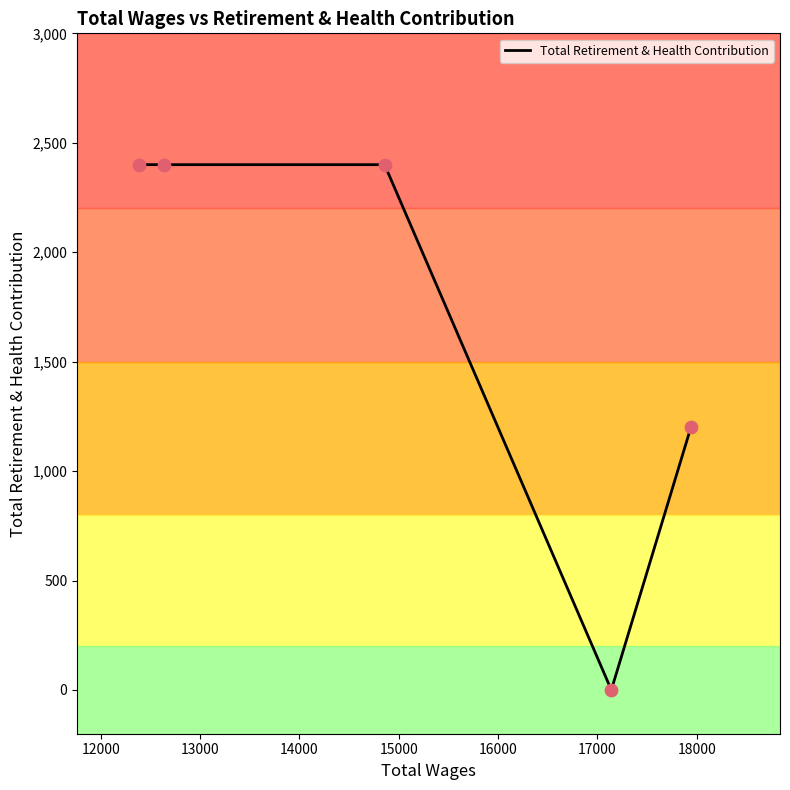

What is the difference between the maximum and second lowest values?

1200